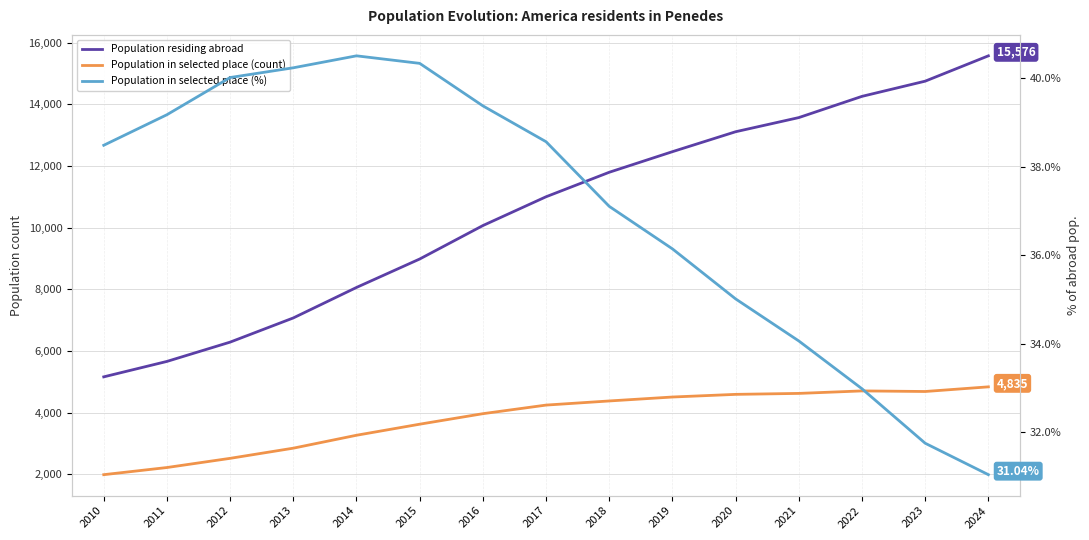

How many lines are shown in the chart?

3